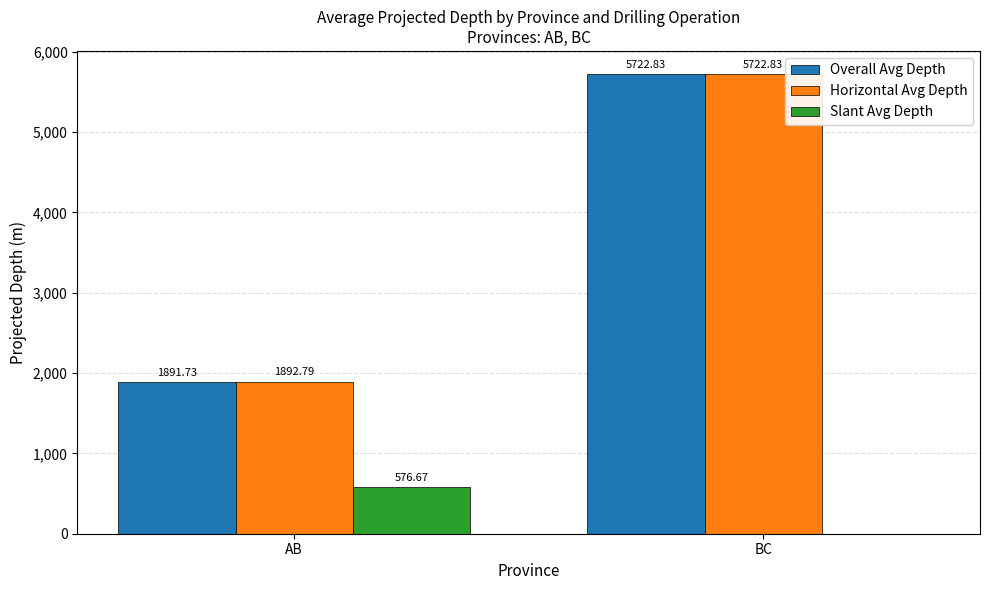

At which label is Horizontal Avg Depth closest to 3807?

AB